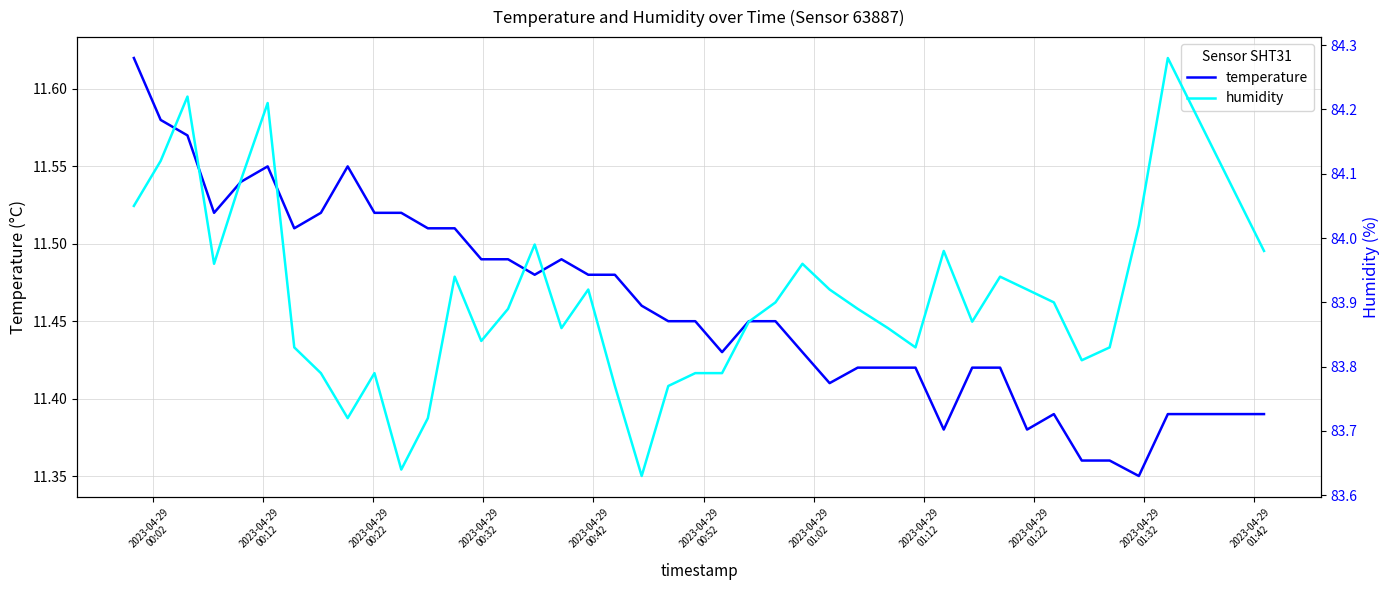

Reading left to right, transcribe all the data shown in this chart.

temperature: 11.6	11.6	11.6	11.5	11.5	11.6	11.5	11.5	11.6	11.5	11.5	11.5	11.5	11.5	11.5	11.5	11.5	11.5	11.5	11.5	11.4	11.4	11.4	11.4	11.4	11.4	11.4	11.4	11.4	11.4	11.4	11.4	11.4	11.4	11.4	11.4	11.4	11.3	11.4	11.4
humidity: 84.0	84.1	84.2	84.0	84.1	84.2	83.8	83.8	83.7	83.8	83.6	83.7	83.9	83.8	83.9	84.0	83.9	83.9	83.8	83.6	83.8	83.8	83.8	83.9	83.9	84.0	83.9	83.9	83.9	83.8	84.0	83.9	83.9	83.9	83.9	83.8	83.8	84.0	84.3	84.0